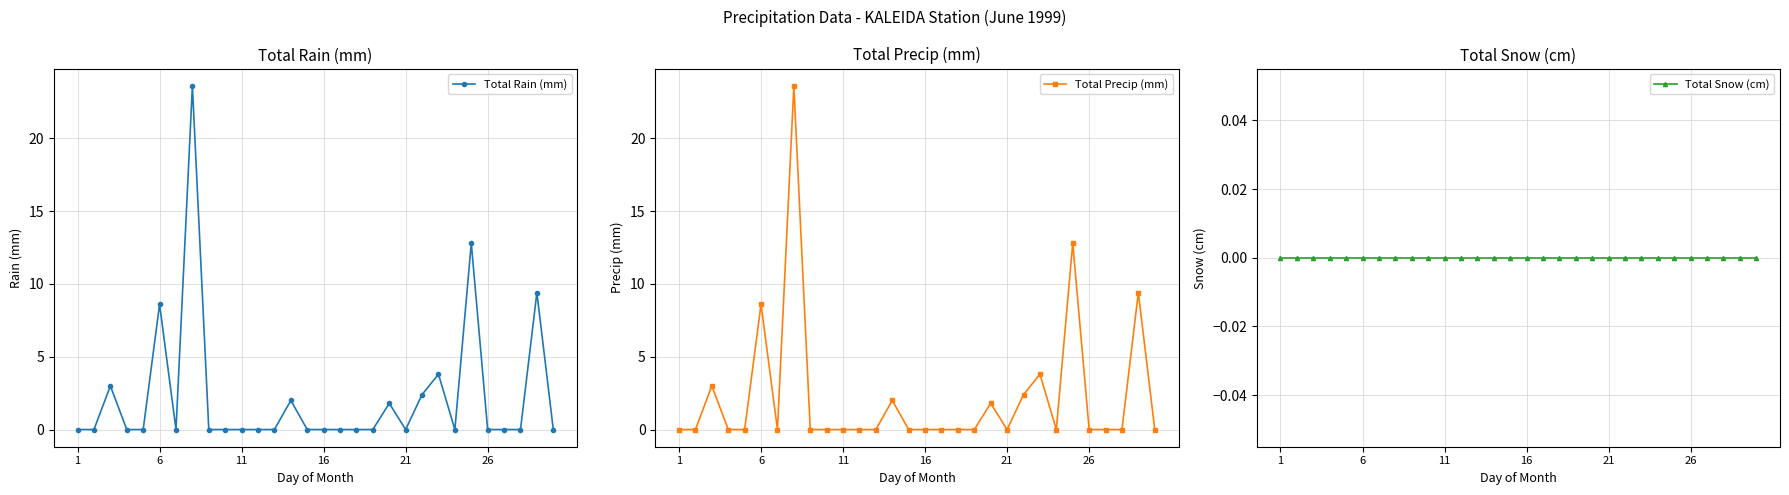

True or false: Total Precip (mm) has a value of 15.2 at 16.

False